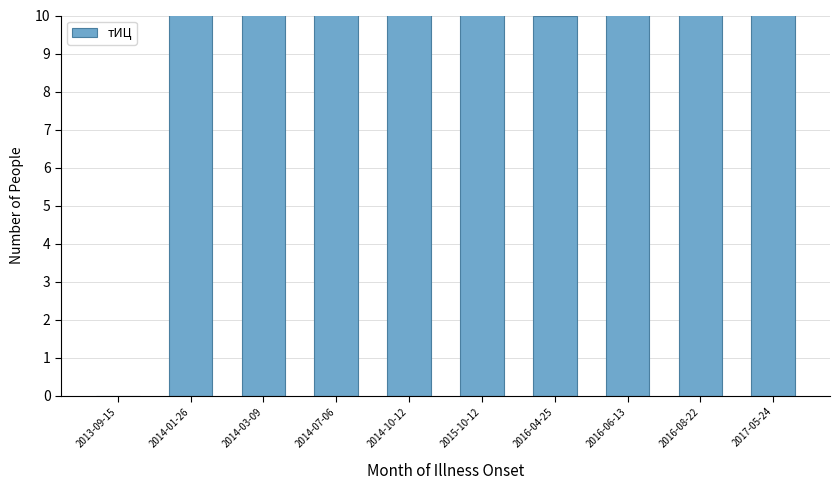

Reading right to left, list all the values displayed in this chart.

2017-05-24=20	2016-08-22=30	2016-06-13=20	2016-04-25=10	2015-10-12=20	2014-10-12=30	2014-07-06=40	2014-03-09=30	2014-01-26=40	2013-09-15=0